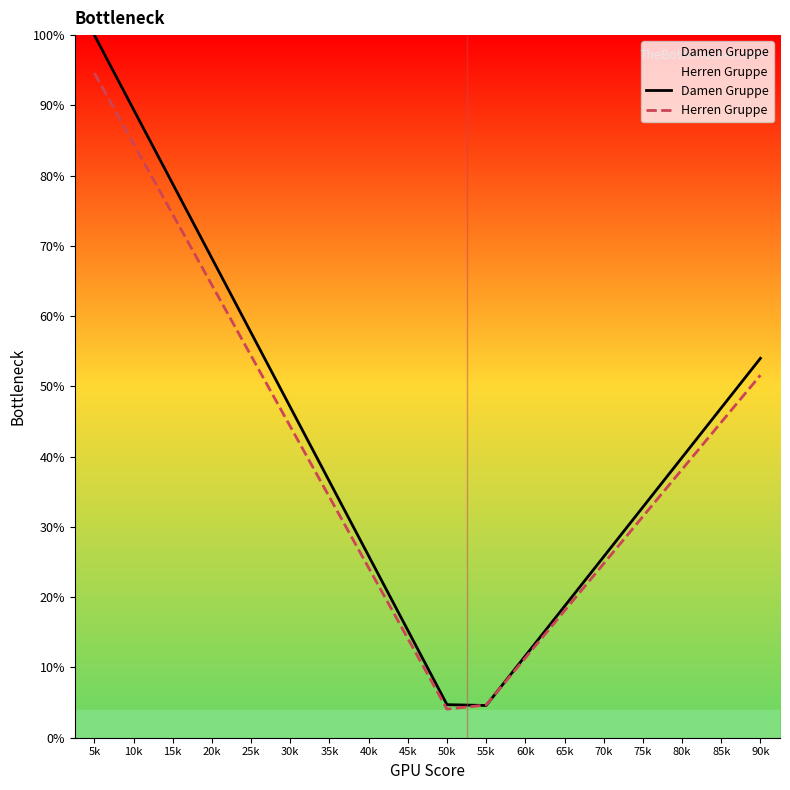

Where is Damen Gruppe nearest to the value 52?

90k